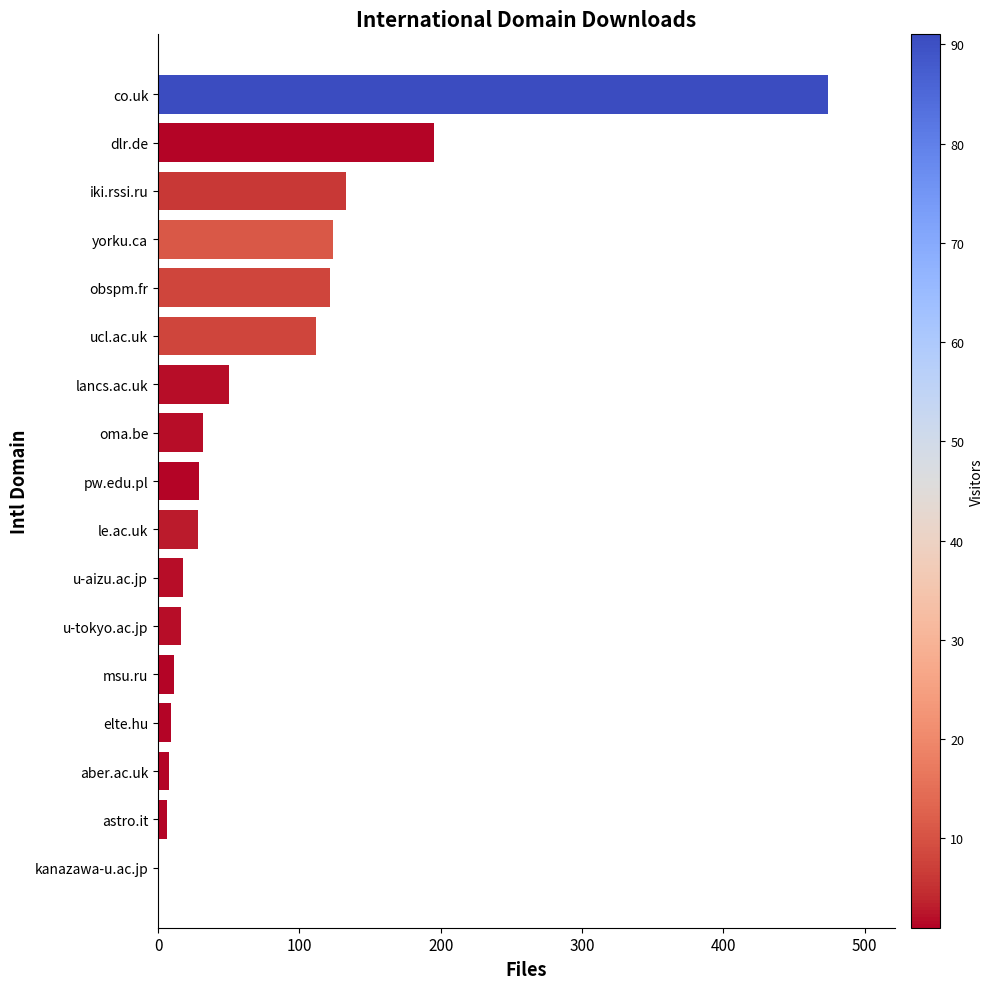

What is the sum of all values?

1368